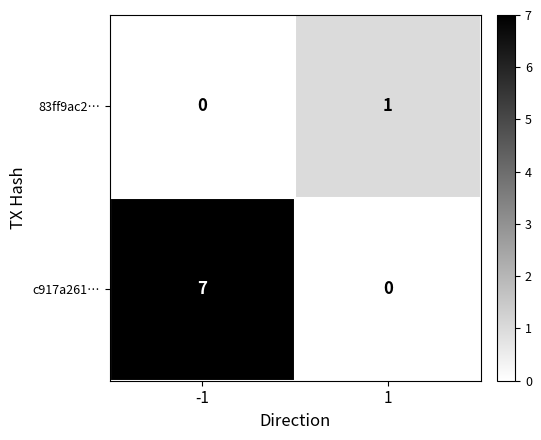

What is the maximum value shown in the chart?

7